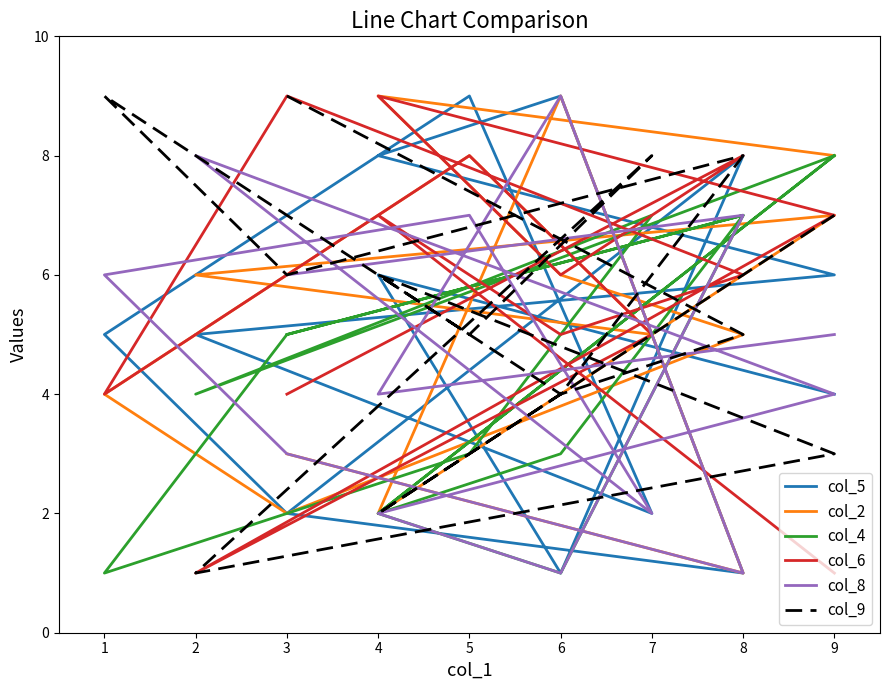

Where is the first local minimum for col_8?

6